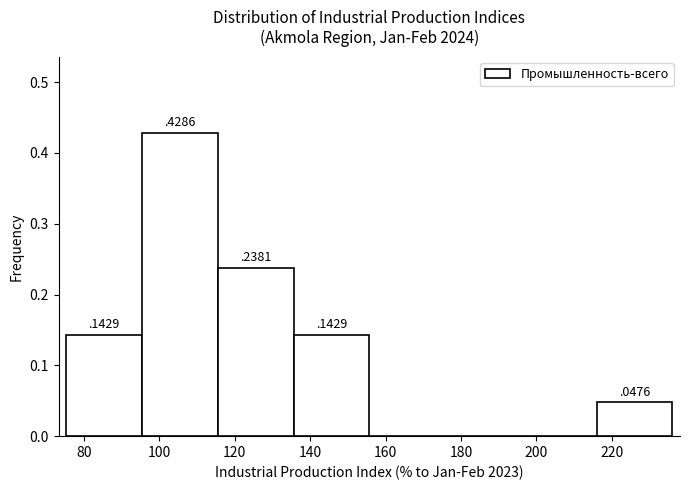

Which range on the x-axis has the tallest bar?

96 to 116